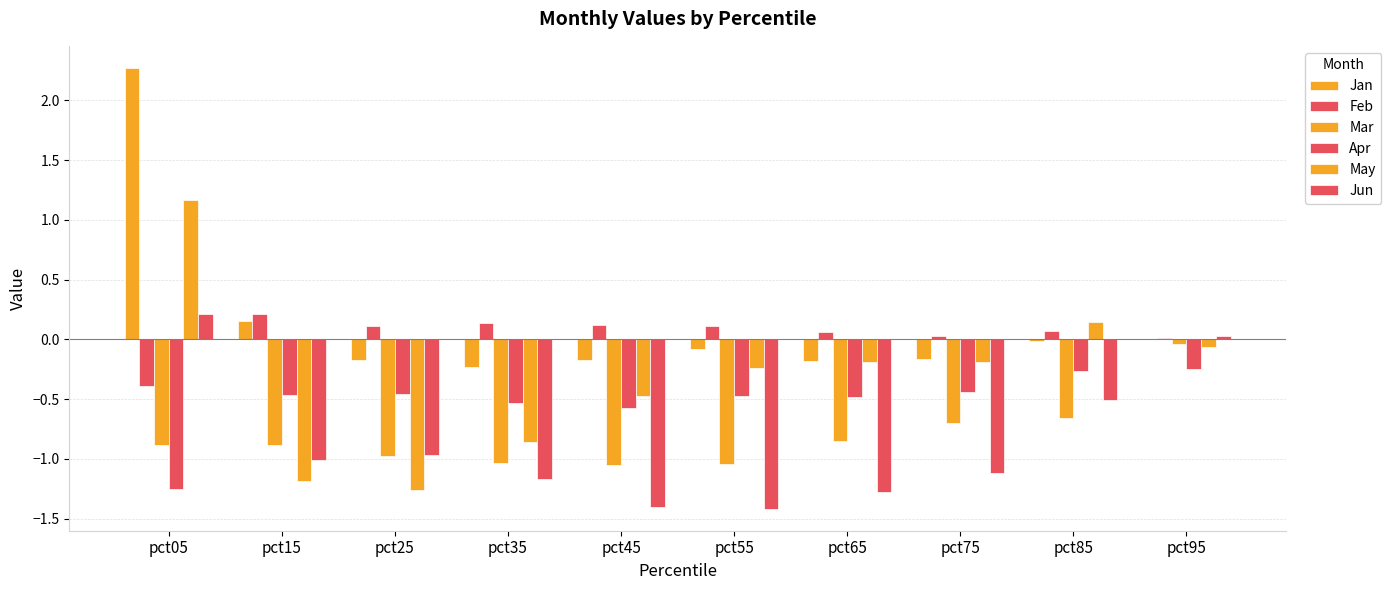

What is the value of the Feb bar at the 4th from the left?

0.1